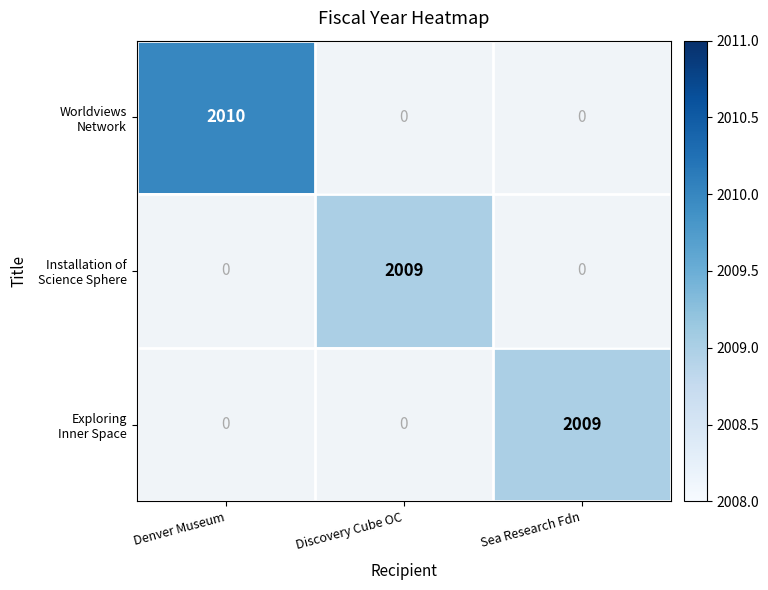

At which category does the chart reach its peak across all series?

Denver Museum